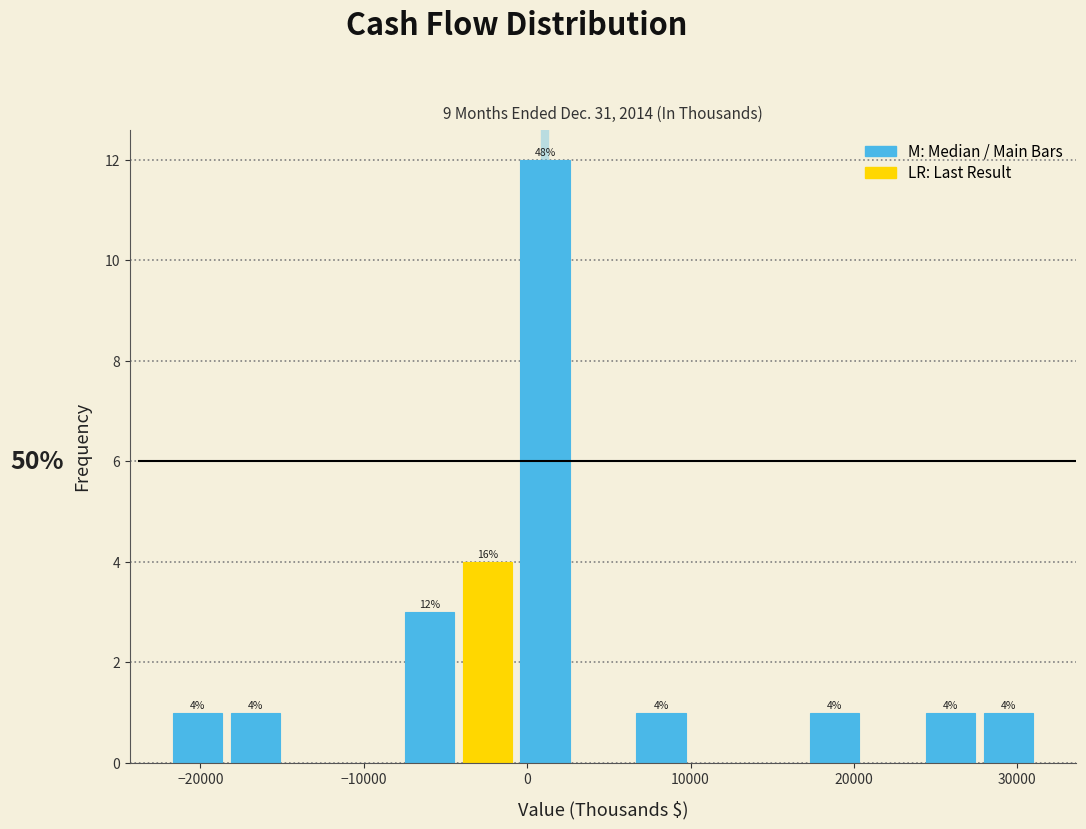

Around what value on the x-axis is the tallest bar? Give the approximate position of its centre, as read against the axis.

1000